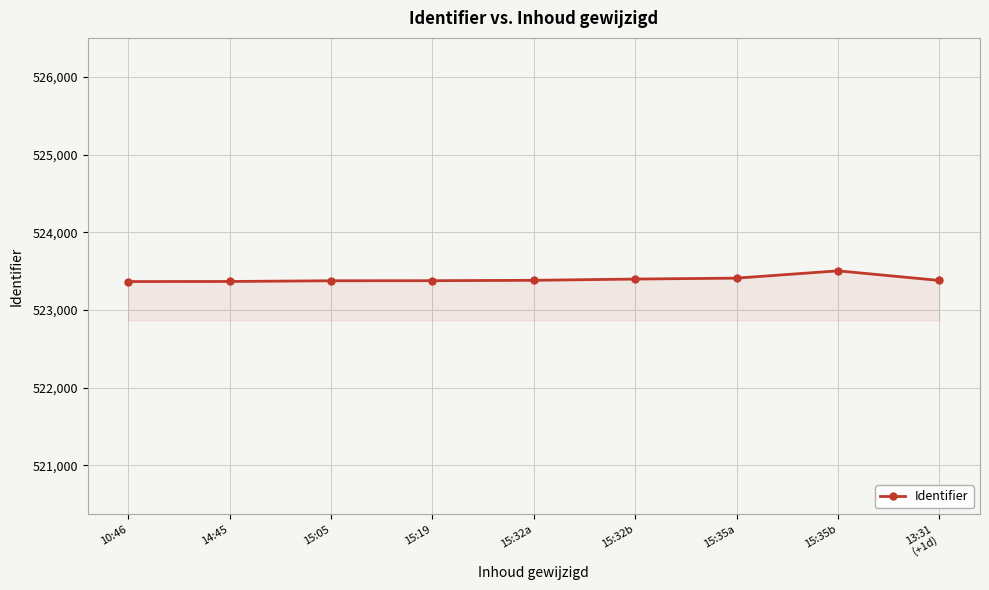

Which category has the highest value across all series?

15:35b